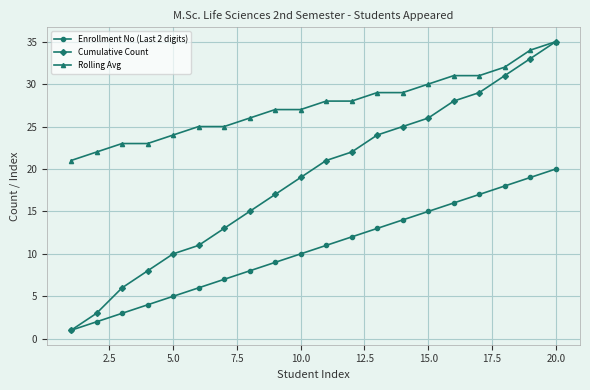

True or false: Rolling Avg and Enrollment No (Last 2 digits) intersect in this chart.

False